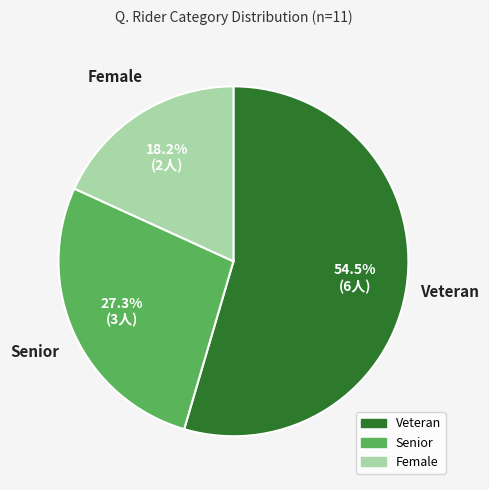

To the nearest percent, what is the difference between the largest and smallest slice percentages?

36%